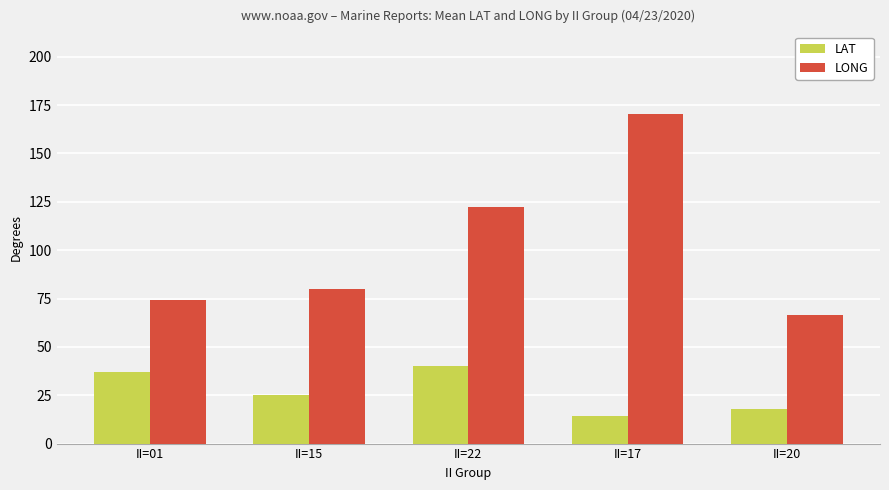

Reading left to right, extract all data points from this chart.

LAT: 36.9	24.9	40.2	14.3	17.9
LONG: 74.3	79.9	122.3	170.5	66.5